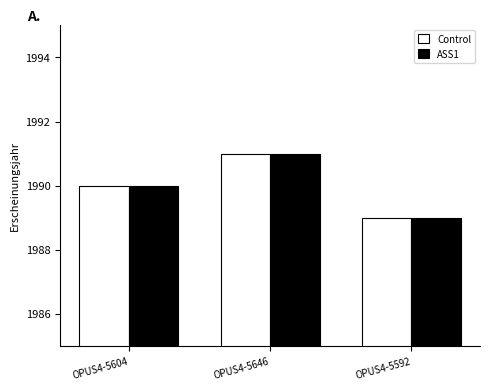

What position from the right is OPUS4-5646?

2